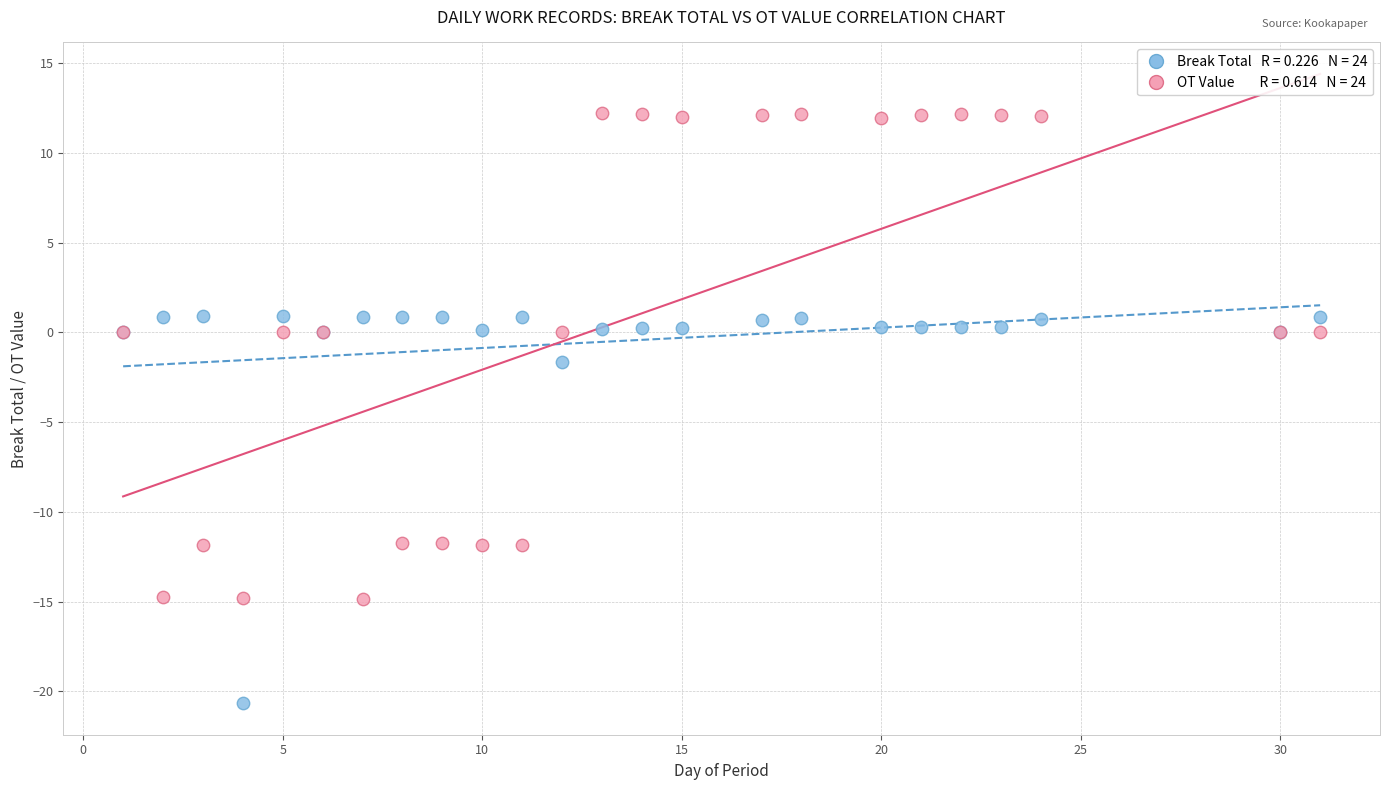

Across all series, what Y value is closest to -4?

-1.6